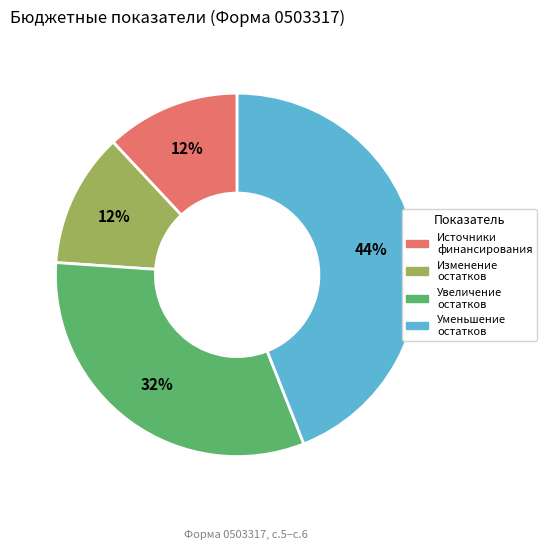

To the nearest percent, what is the difference between the largest and smallest slice percentages?

32%